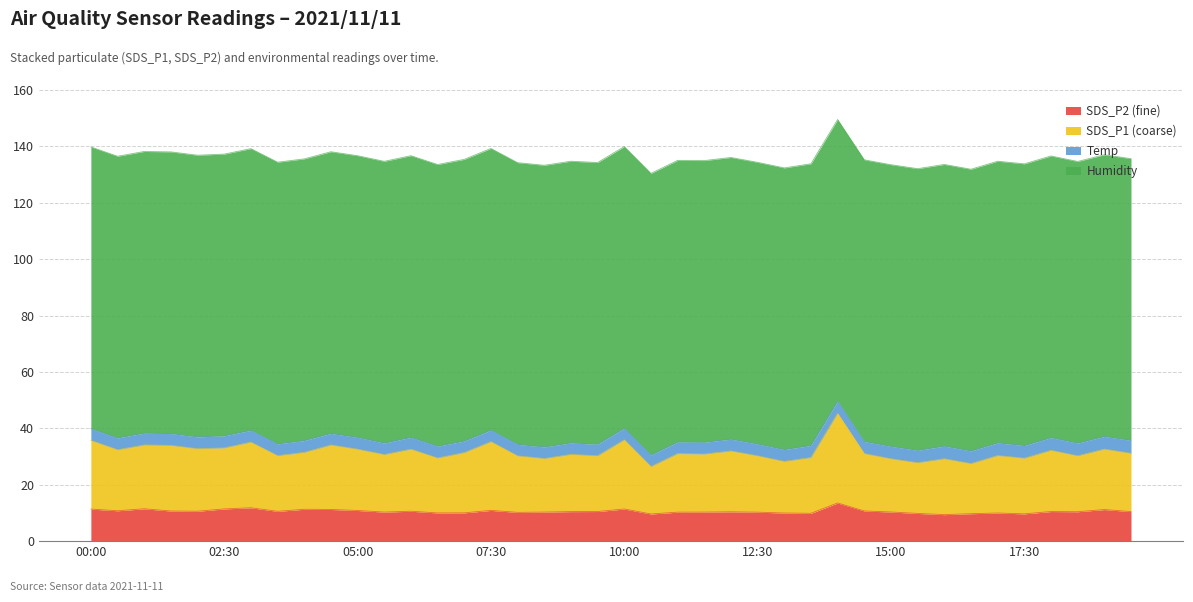

At which category does SDS_P2 (fine) reach its first local peak?

01:00